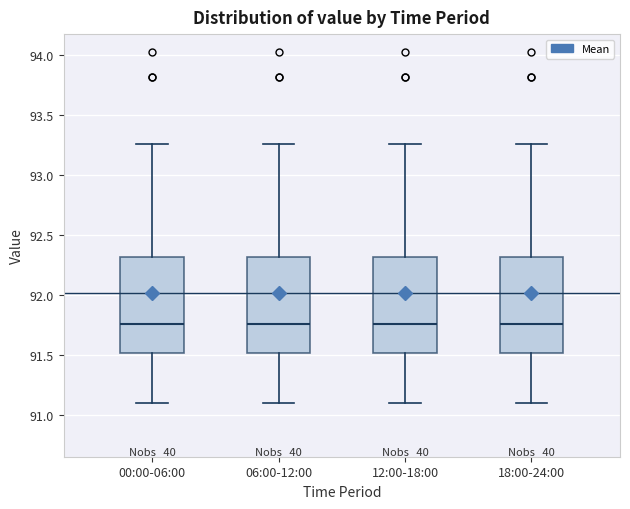

Where does the median line of the box for 00:00-06:00 sit on the y-axis? The values are not printed on the chart, so give them approximately, as read against the axis.

91.75